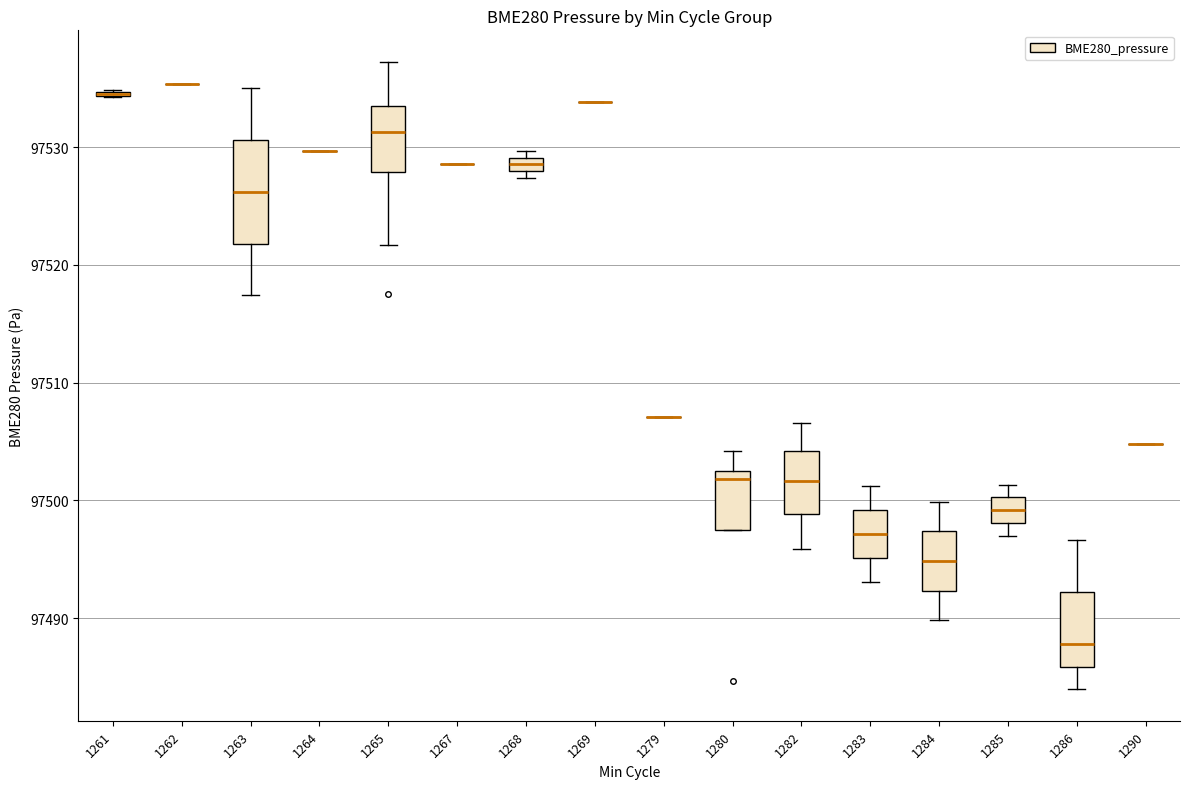

Which box is the tallest, from its lower edge to its upper edge?

1263